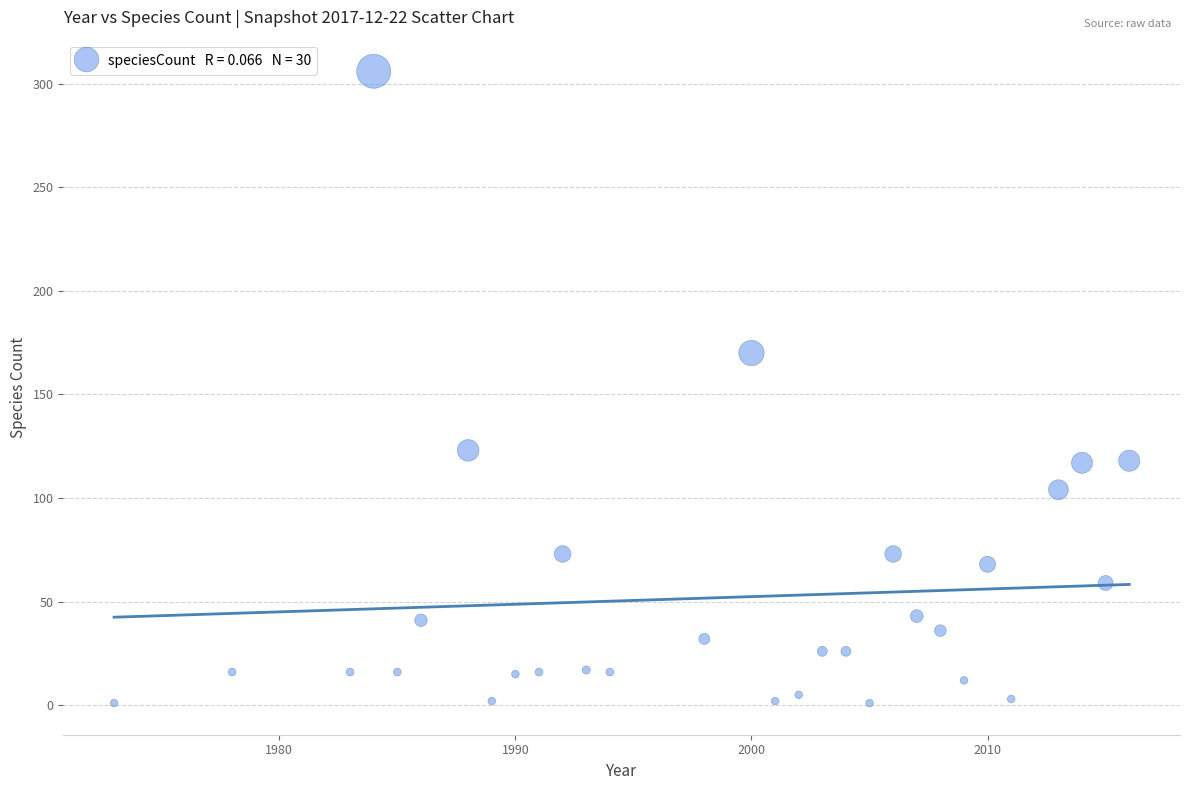

What is the range of X values (max minus min)?

43